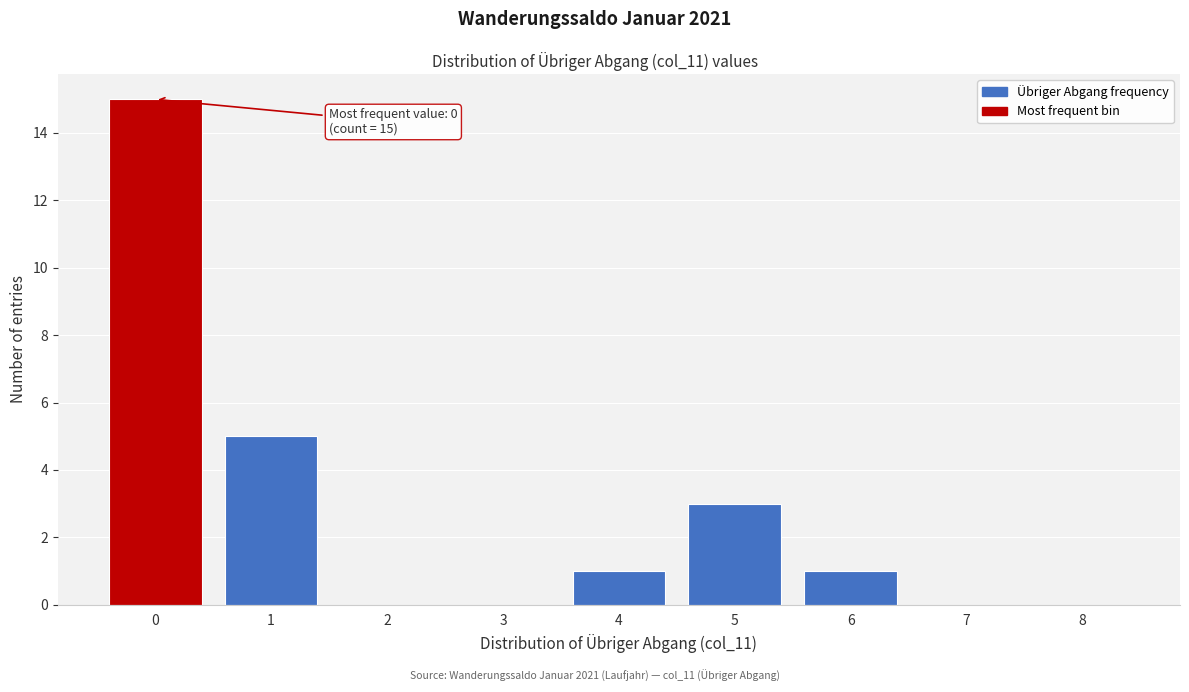

Which range on the x-axis has the tallest bar?

-0.5 to 0.5